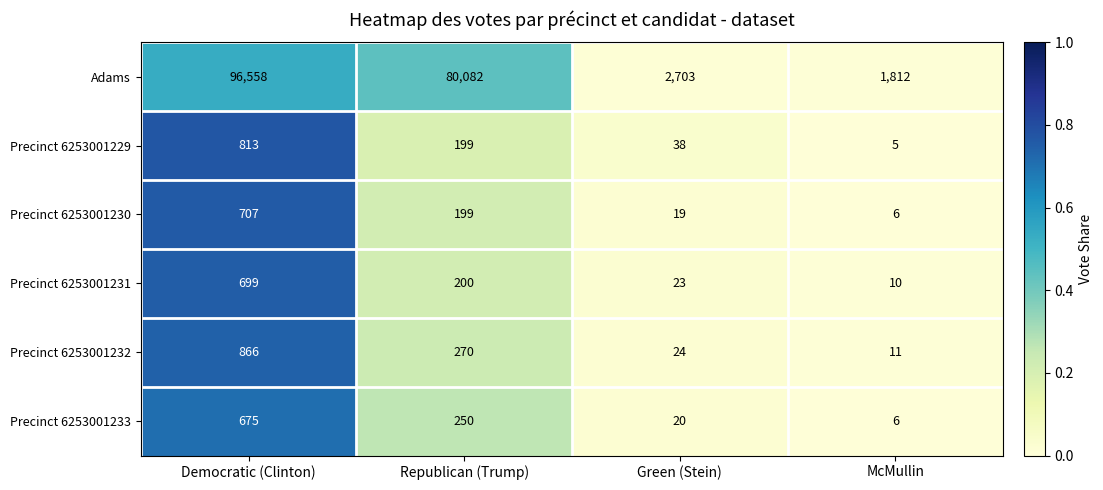

Count the number of categories in the chart.

4